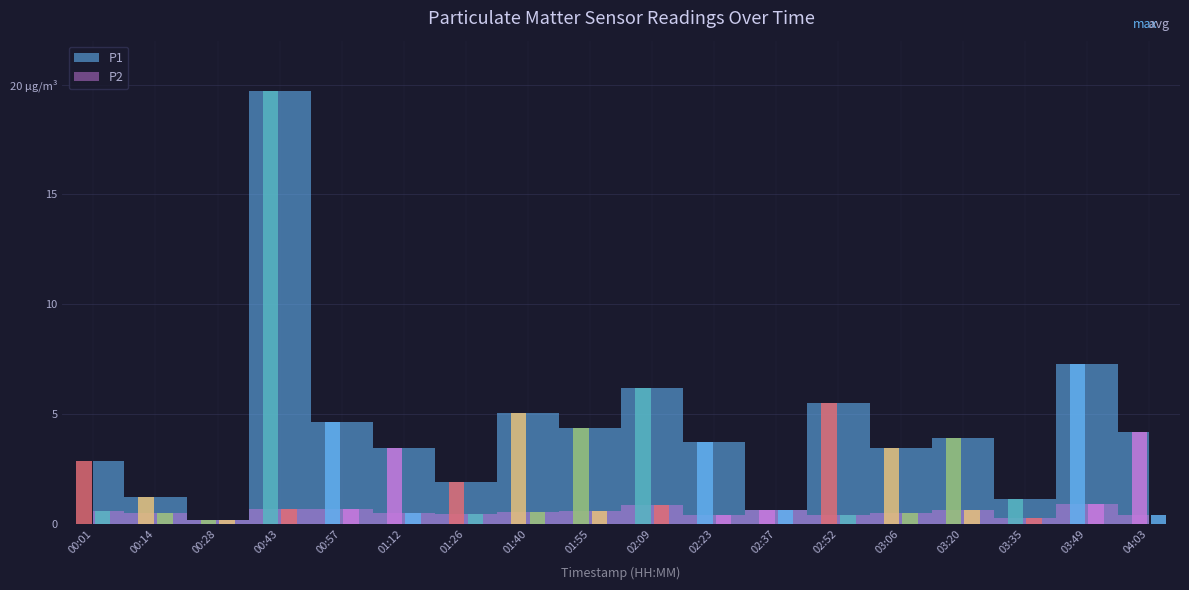

Which series has the largest total across all categories?

P1